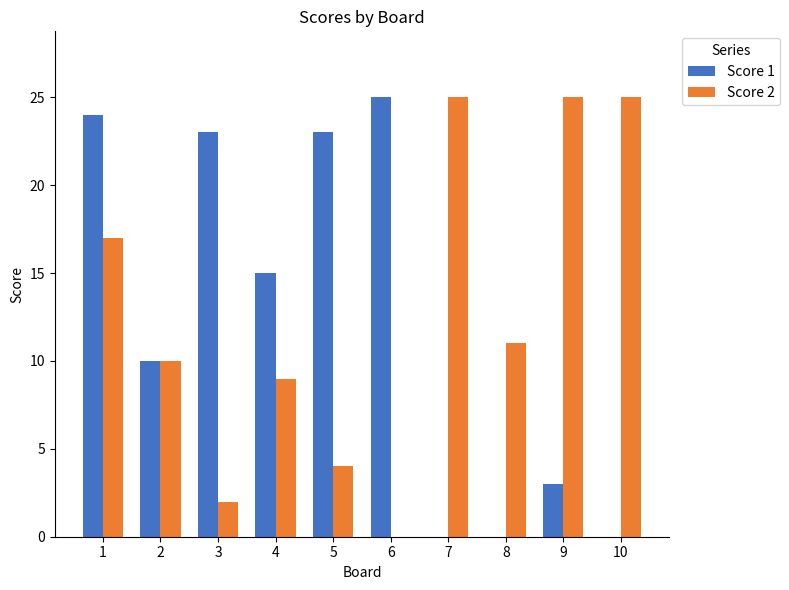

Where does the Score 1 series first go above 15?

1